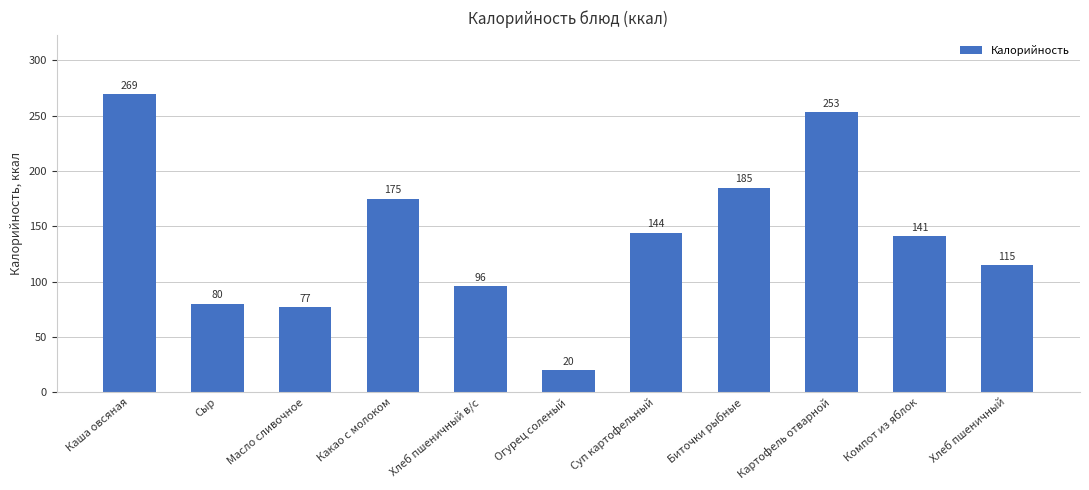

The chart shows a value of 253.1 at Картофель отварной. True or false?

True